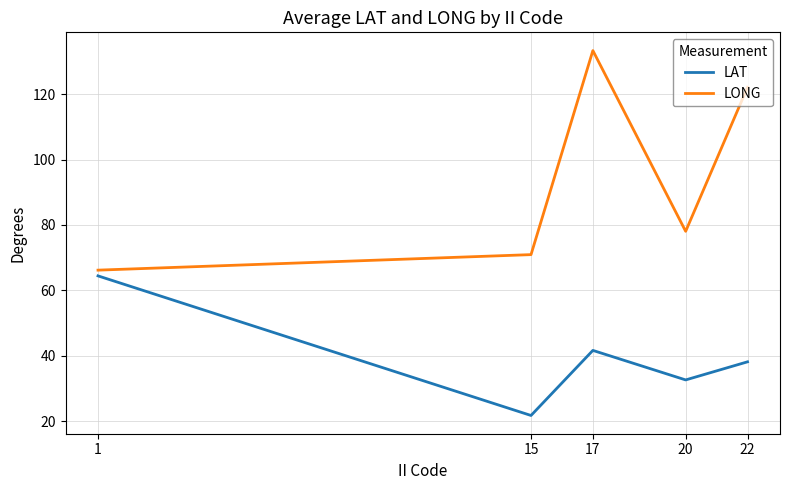

In LAT, how many points are lower than both neighbors (excluding endpoints)?

2